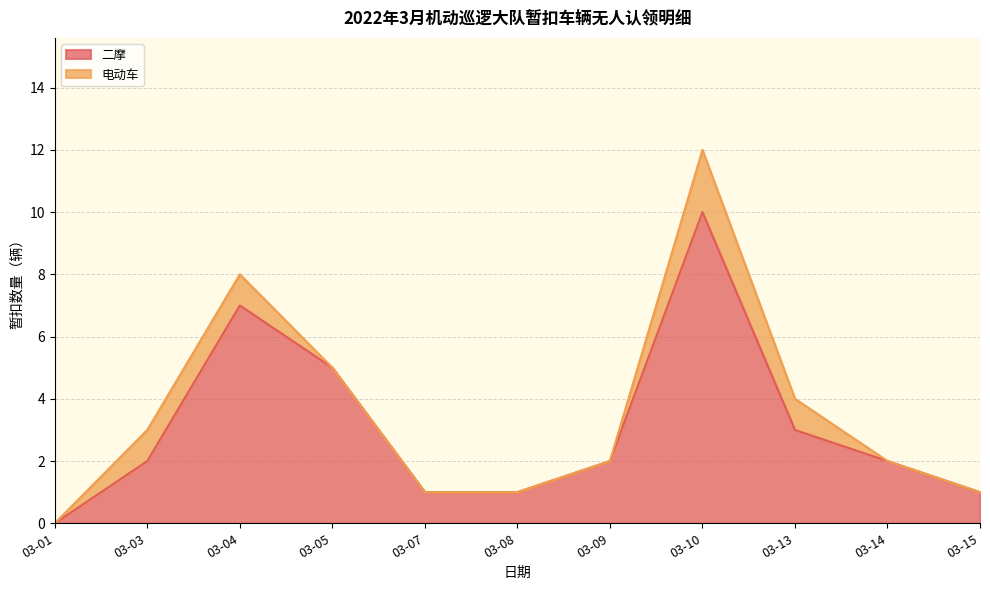

Rank the categories by value from highest to lowest.

03-10, 03-04, 03-05, 03-13, 03-03, 03-09, 03-14, 03-07, 03-08, 03-15, 03-01